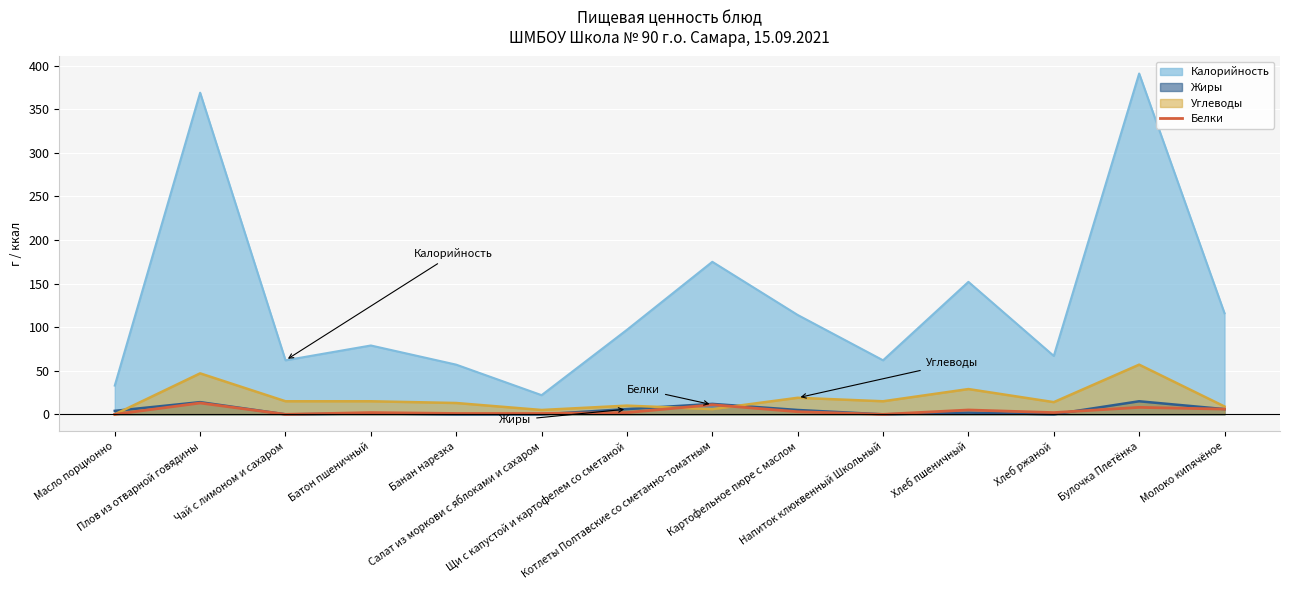

What is the maximum value shown in the chart?

391